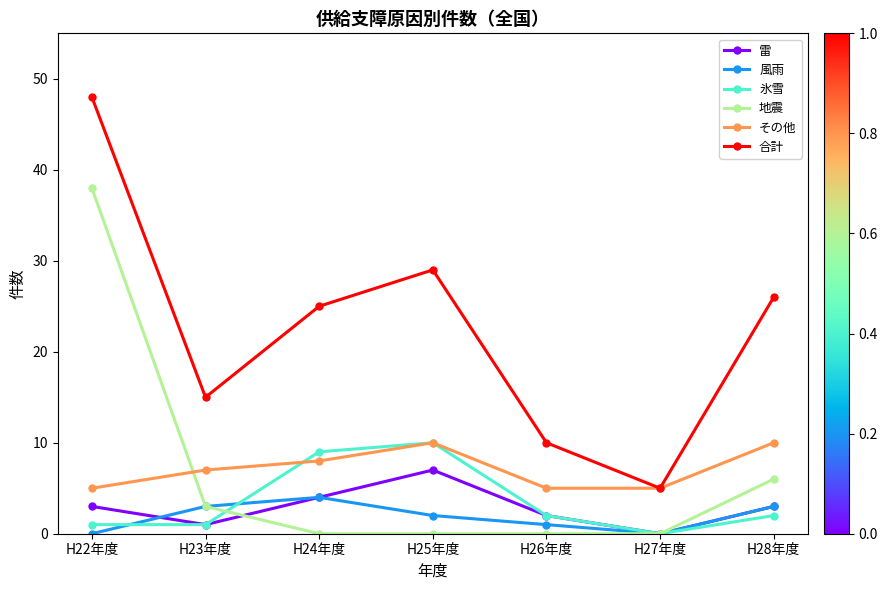

At how many categories does at least one series exceed 7?

6